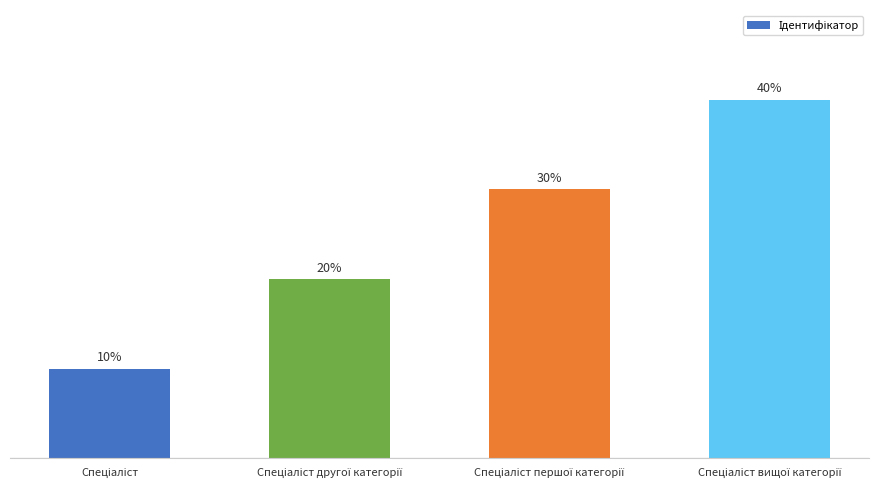

The value at Спеціаліст вищої категорії is 1. True or false?

False